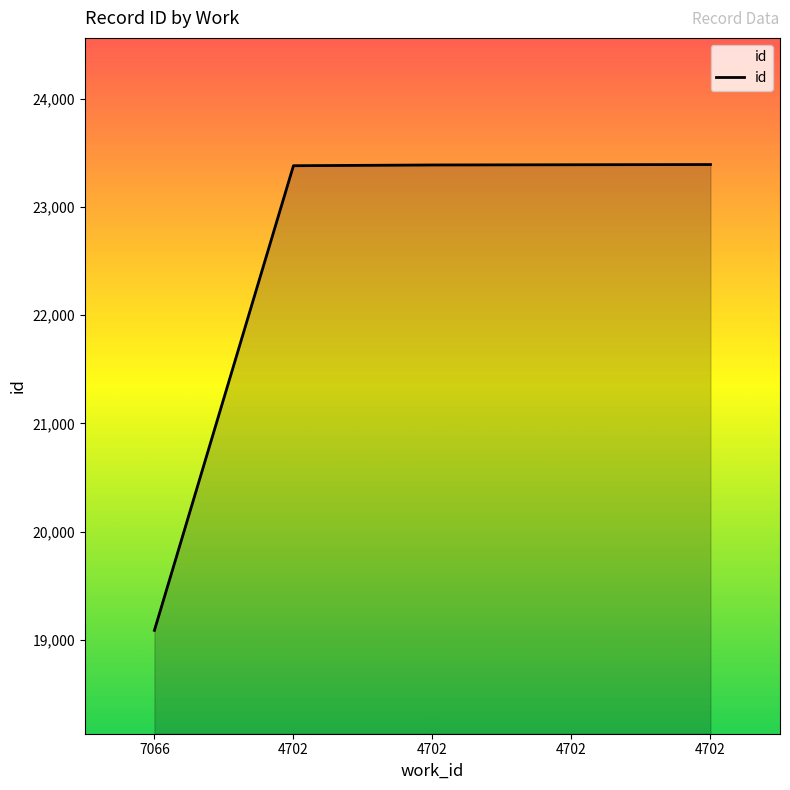

What is the sum of the values at 4702 and 4702?

46780